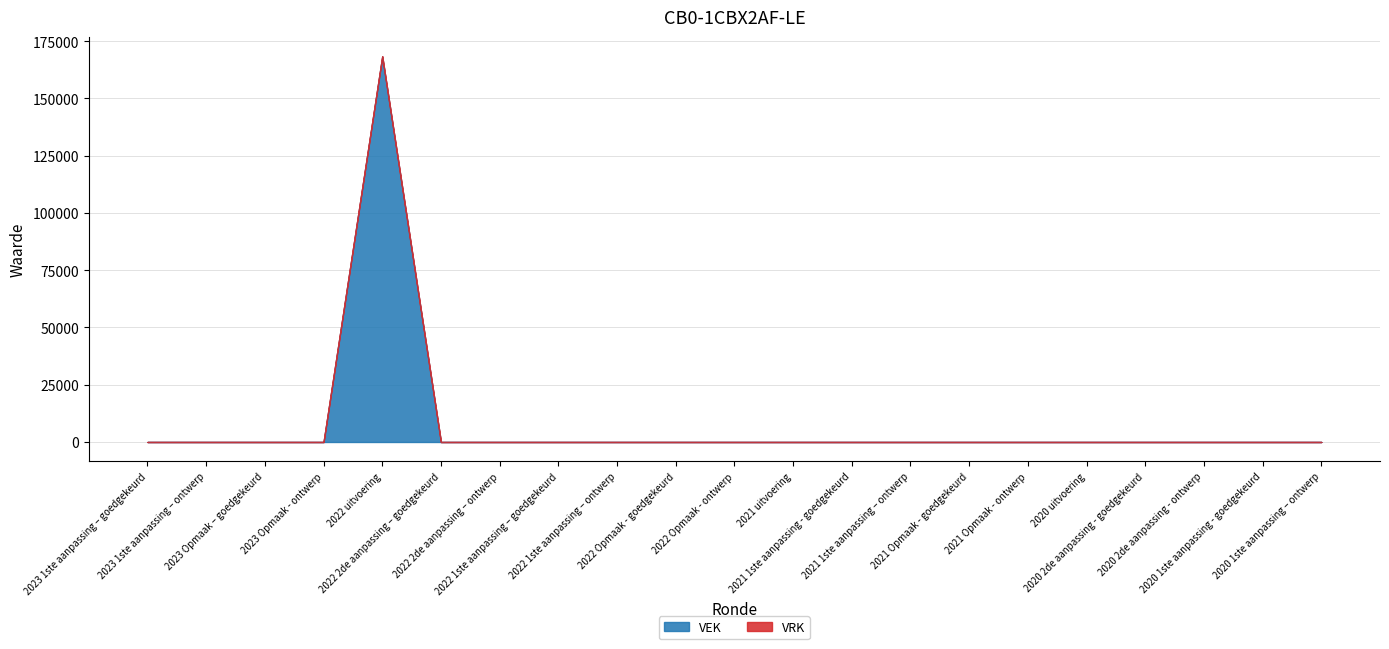

What are all the series names shown in the legend?

VEK, VRK